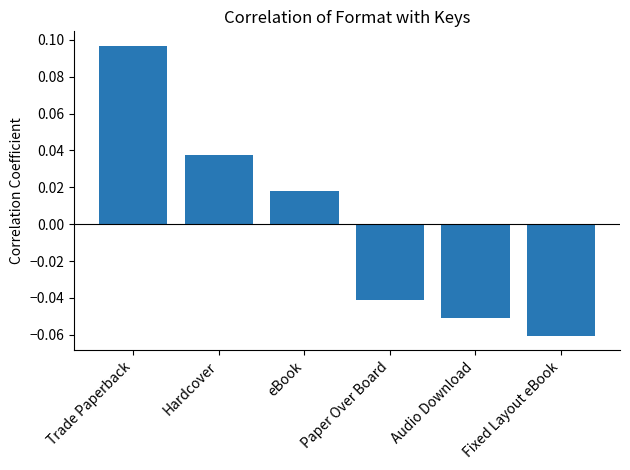

Which label corresponds to the smallest value in the chart?

Fixed Layout eBook